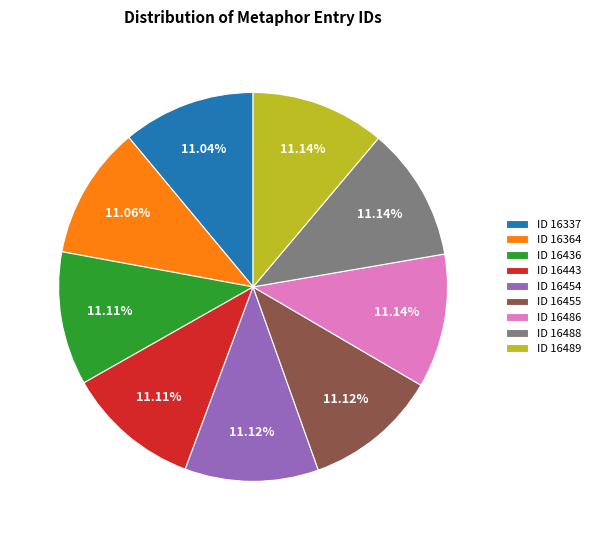

How many segments does this pie chart have?

9